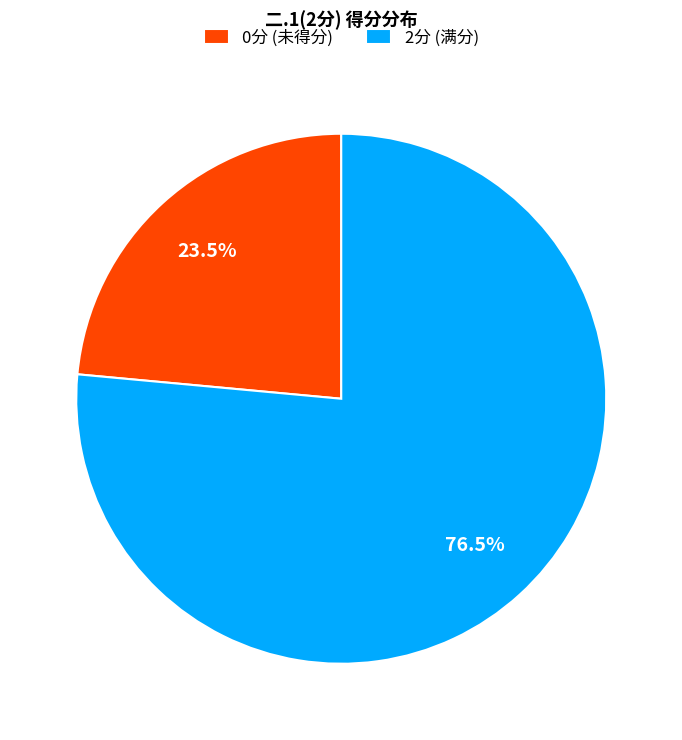

How much of the chart is everything except 2分 (满分)?

23.5%